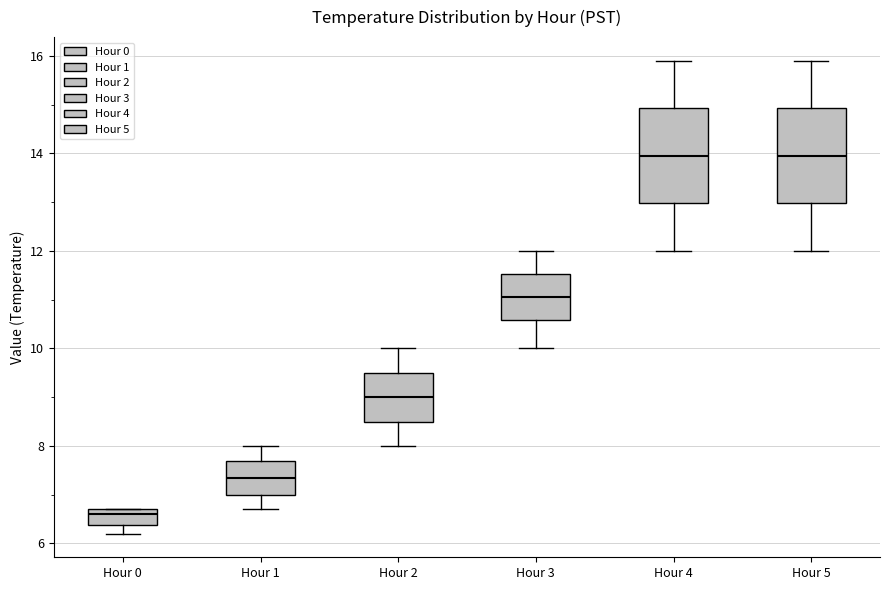

Reading left to right, transcribe this box plot: for each box, give where its median line is, the range the box spans, and where its two whiskers end, as read against the y-axis. The values are not printed on the chart, so give them approximately, as read against the axis.

Hour 0: median 6.6, box 6.4 to 6.8, whiskers 6.2 to 6.8
Hour 1: median 7.4, box 7.0 to 7.8, whiskers 6.8 to 8.0
Hour 2: median 9.0, box 8.6 to 9.6, whiskers 8.0 to 10.0
Hour 3: median 11.0, box 10.6 to 11.6, whiskers 10.0 to 12.0
Hour 4: median 14.0, box 13.0 to 15.0, whiskers 12.0 to 16.0
Hour 5: median 14.0, box 13.0 to 15.0, whiskers 12.0 to 16.0